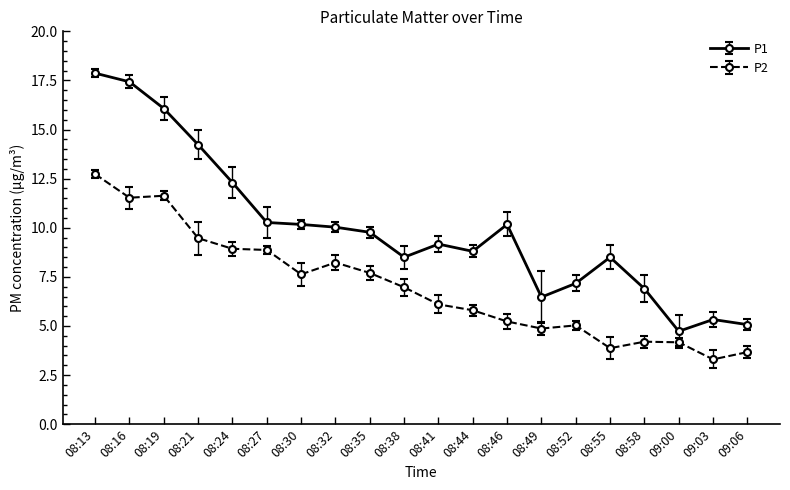

What is the difference between the maximum and minimum values in the P2 series?

9.4